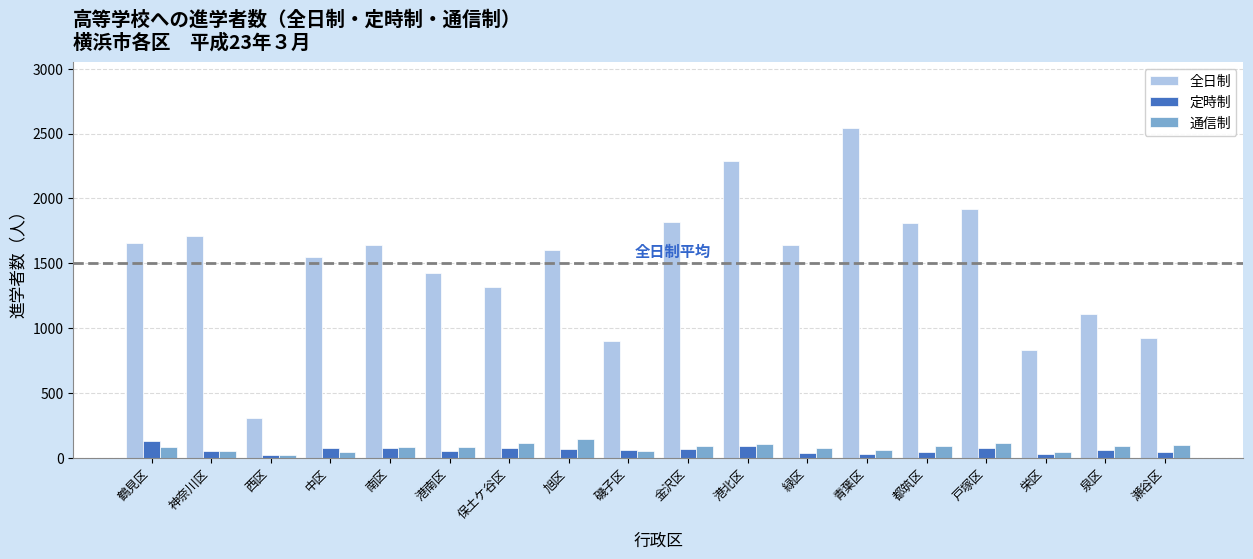

Which series has the largest range (max minus min)?

全日制